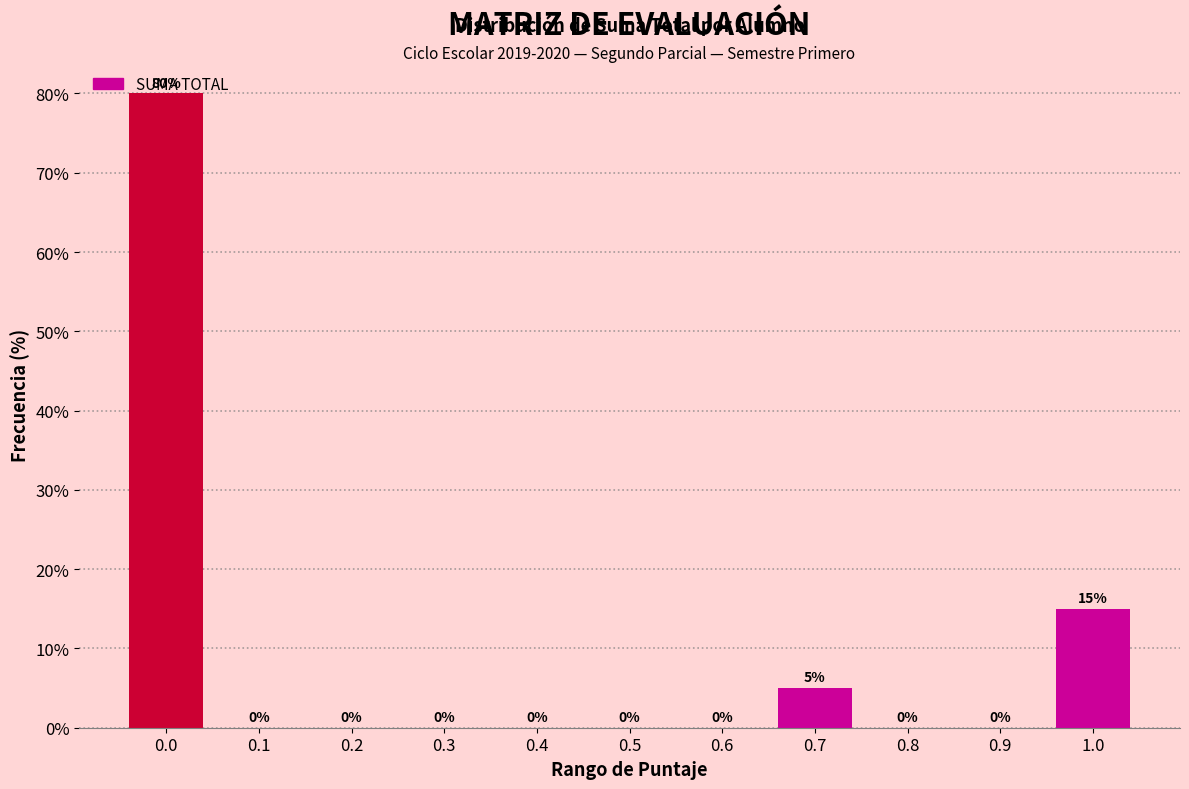

What is the sum of all values?

100